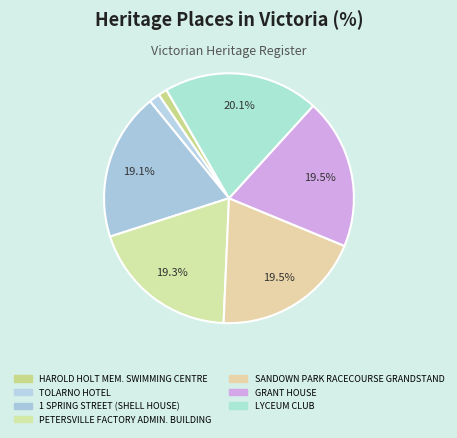

How many segments does this pie chart have?

7